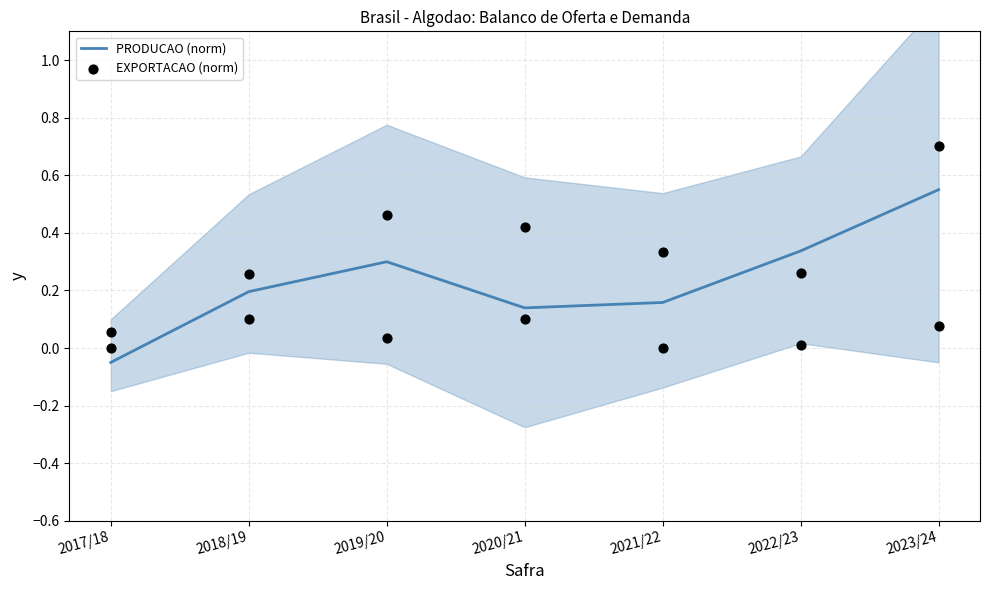

At how many categories does at least one series exceed 0?

6